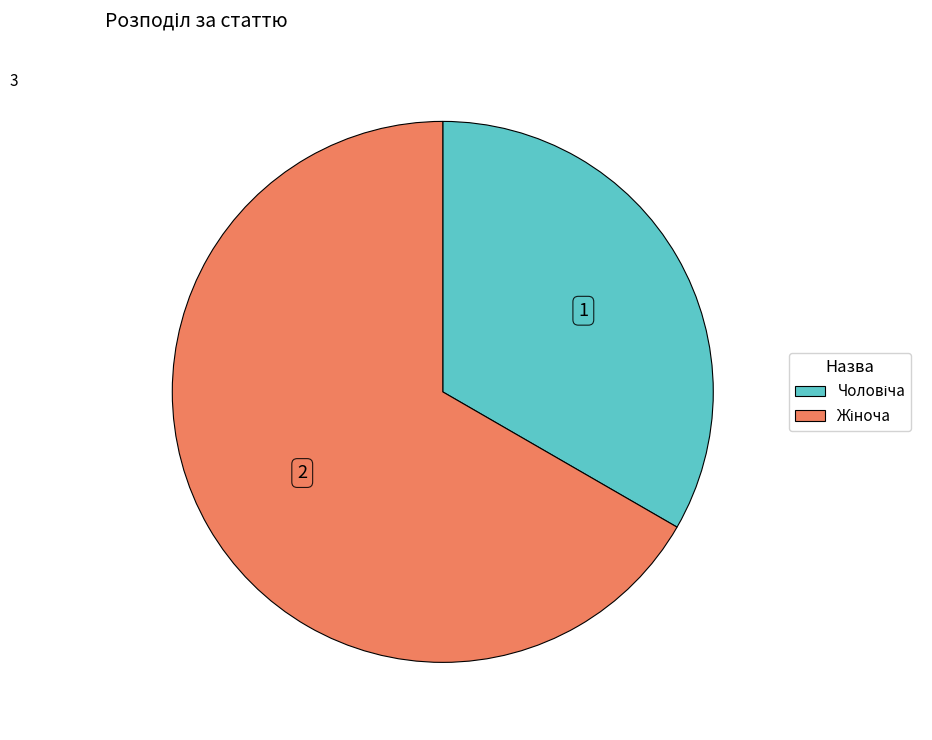

Is there a majority slice in this chart?

Yes